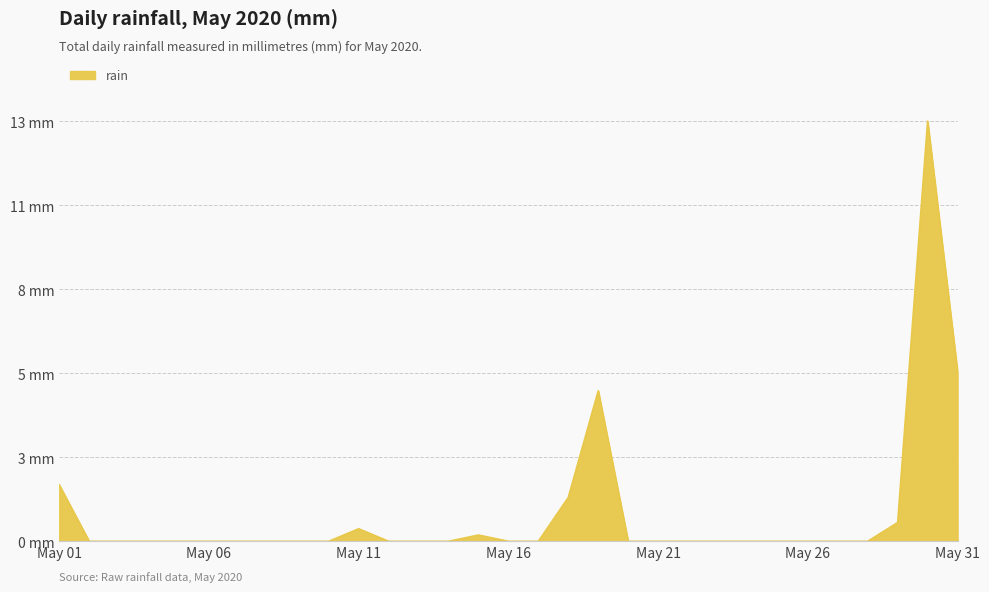

Does the chart display data point markers on the line(s)?

No